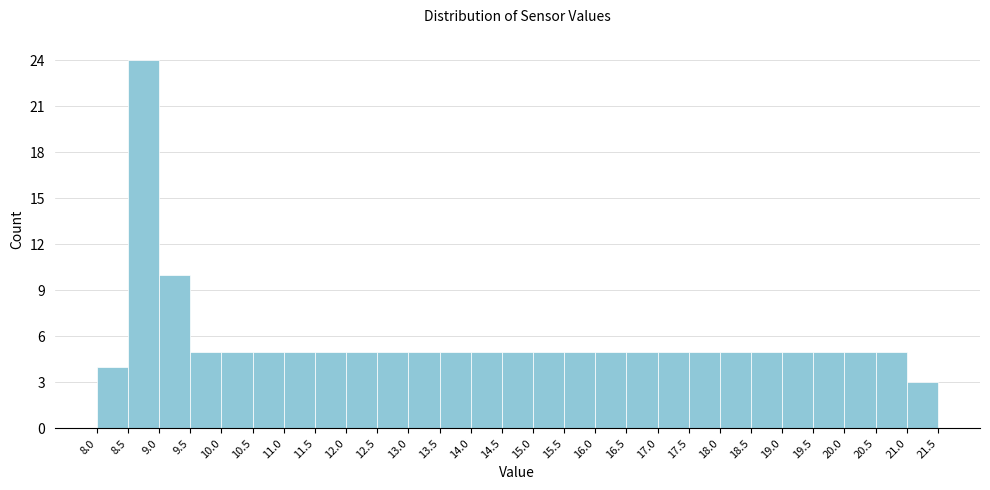

What is the height of the bar covering 18.5 to 19.0 on the x-axis? The values are not printed on the chart, so give them approximately, as read against the axis.

5